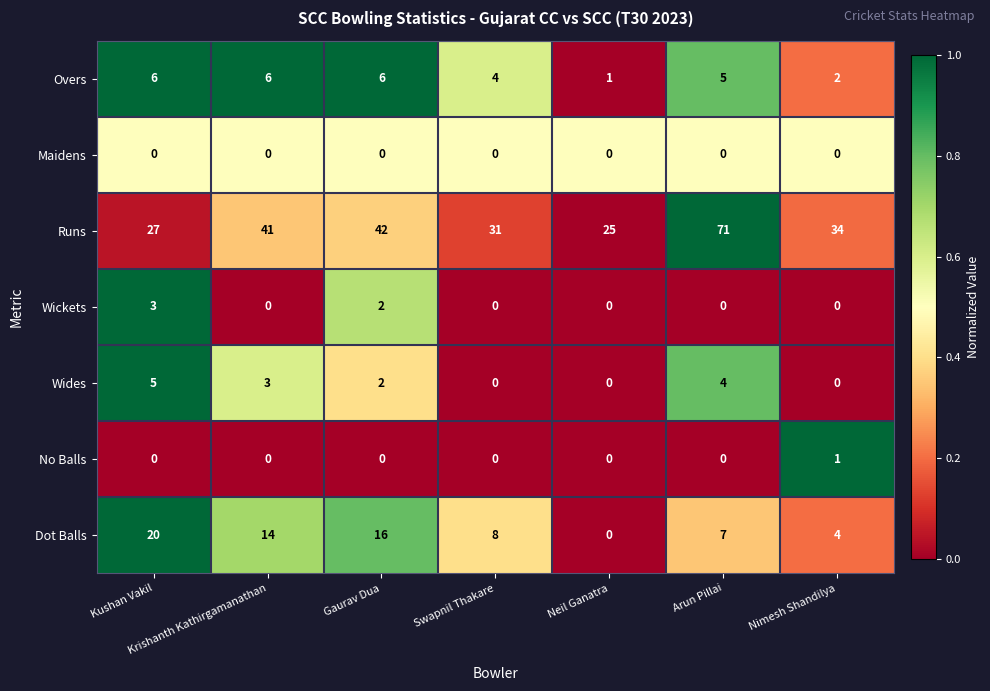

The value of Wides at Kushan Vakil is 2. True or false?

False